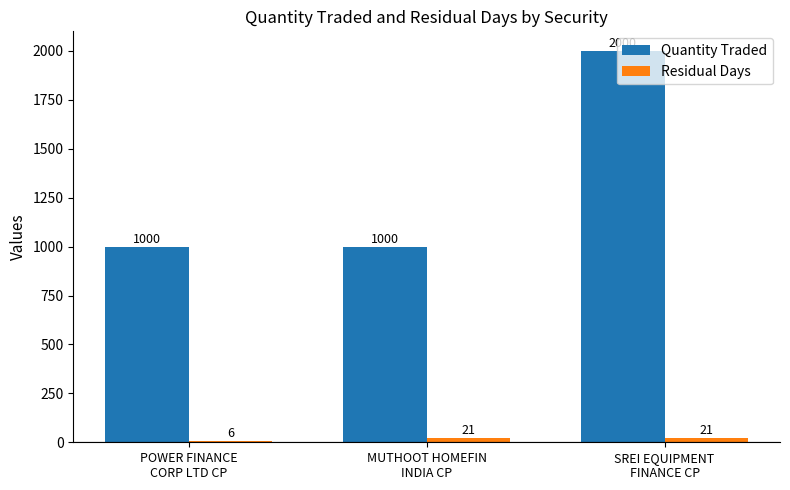

Which series has the largest total across all categories?

Quantity Traded